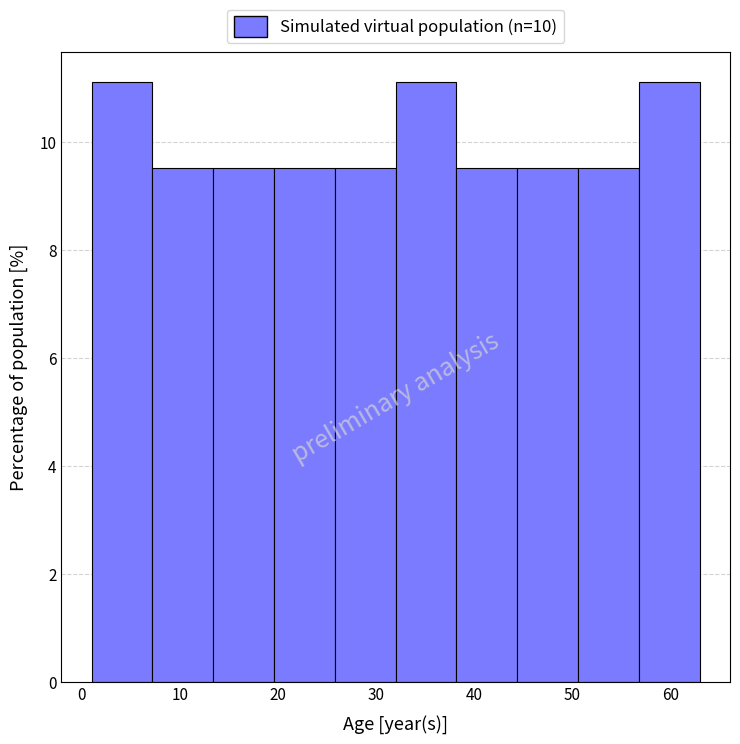

Reading left to right, transcribe this chart: for each bar, give the range it covers on the x-axis and its height. Neither the bar edges nor the heights are printed on the chart, so give them approximately, as read against the axes.

1.0 to 7.2: 11.2
7.2 to 13.4: 9.6
13.4 to 19.6: 9.6
19.6 to 25.8: 9.6
25.8 to 32.0: 9.6
32.0 to 38.2: 11.2
38.2 to 44.4: 9.6
44.4 to 50.6: 9.6
50.6 to 56.8: 9.6
56.8 to 63.0: 11.2